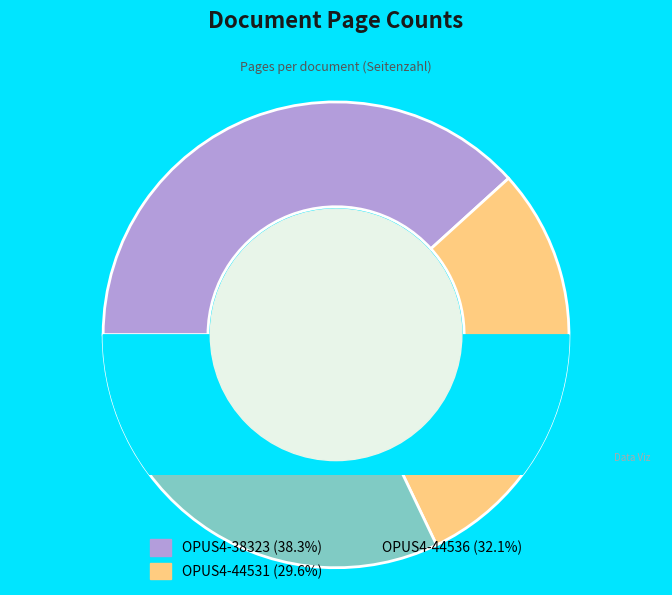

Which category has the biggest portion of the pie?

OPUS4-38323